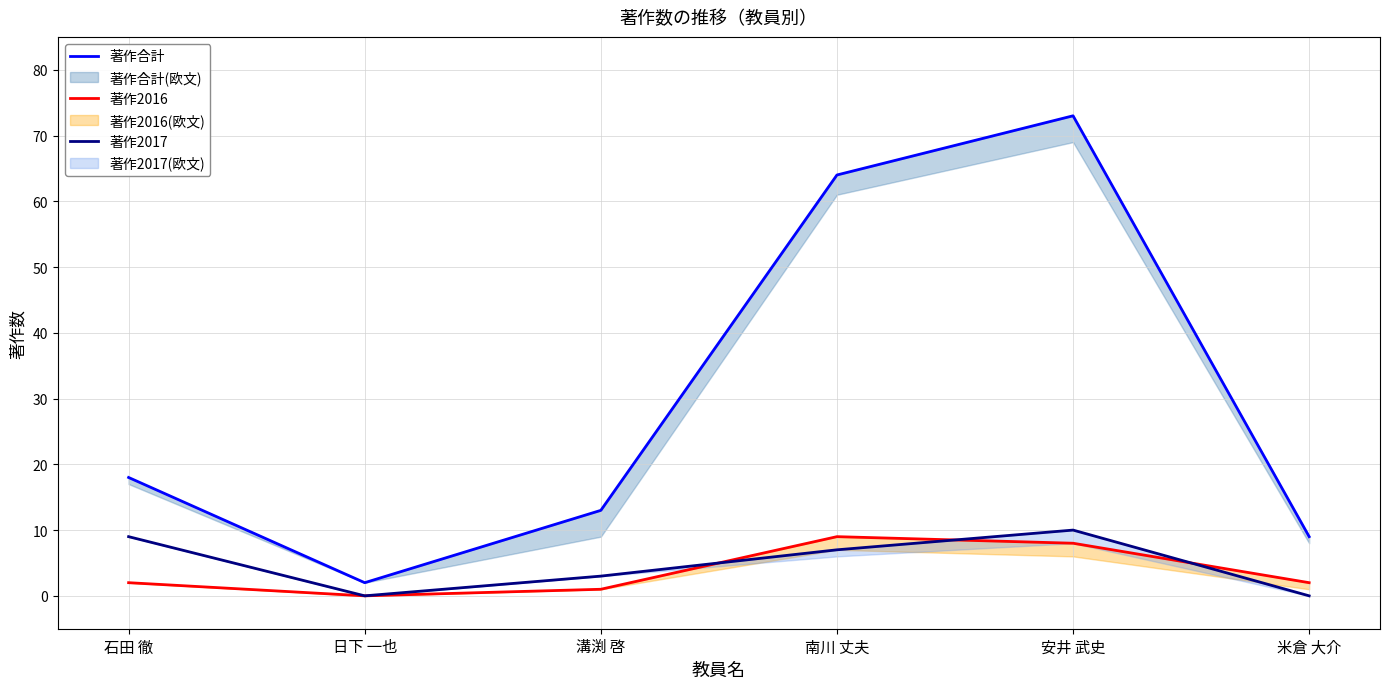

How many data points in 著作2017 are less than 7?

3